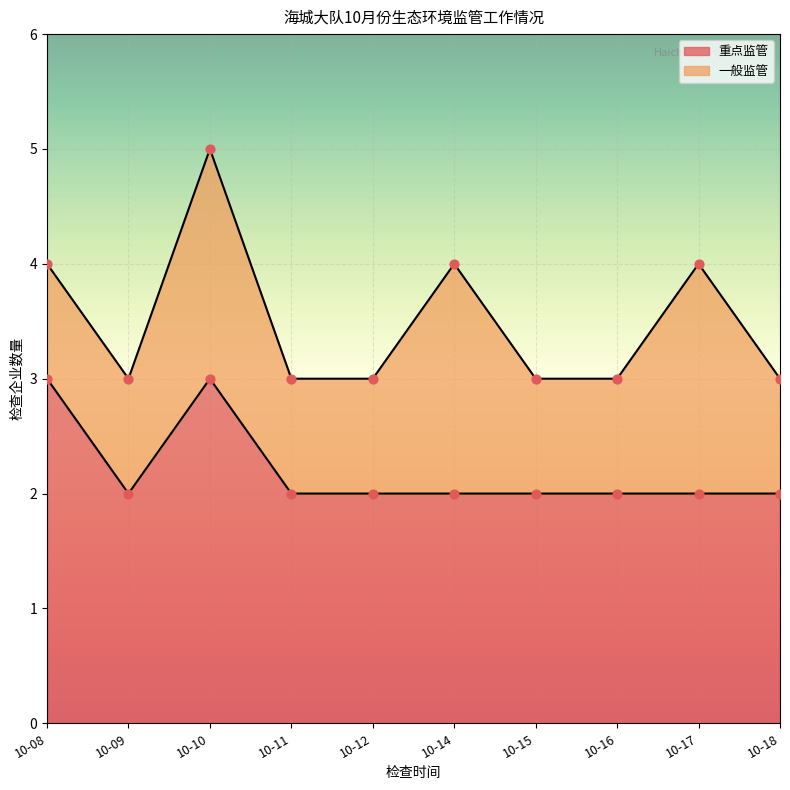

What is the ratio of the value at 10-15 to the value at 10-17?

1.0